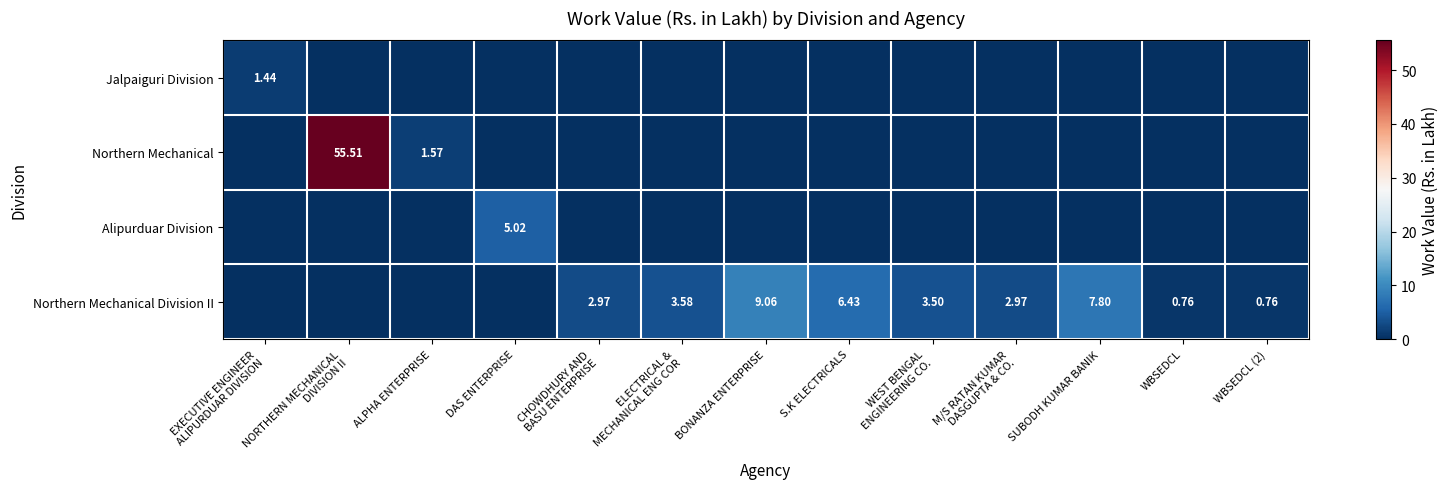

What is the difference between the highest and lowest values at ALPHA ENTERPRISE?

1.6